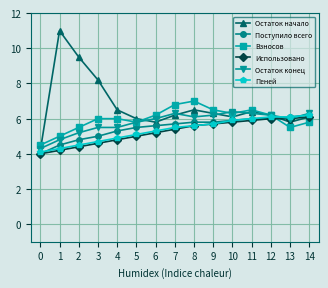

What is the spread (max minus min) of values at 5?

1.0